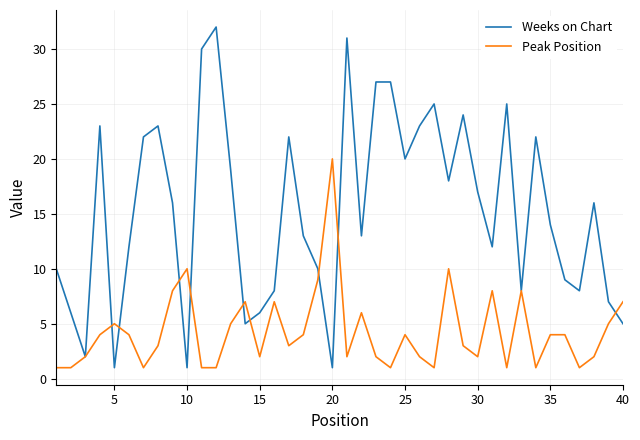

What is the average value of the Peak Position series?

4